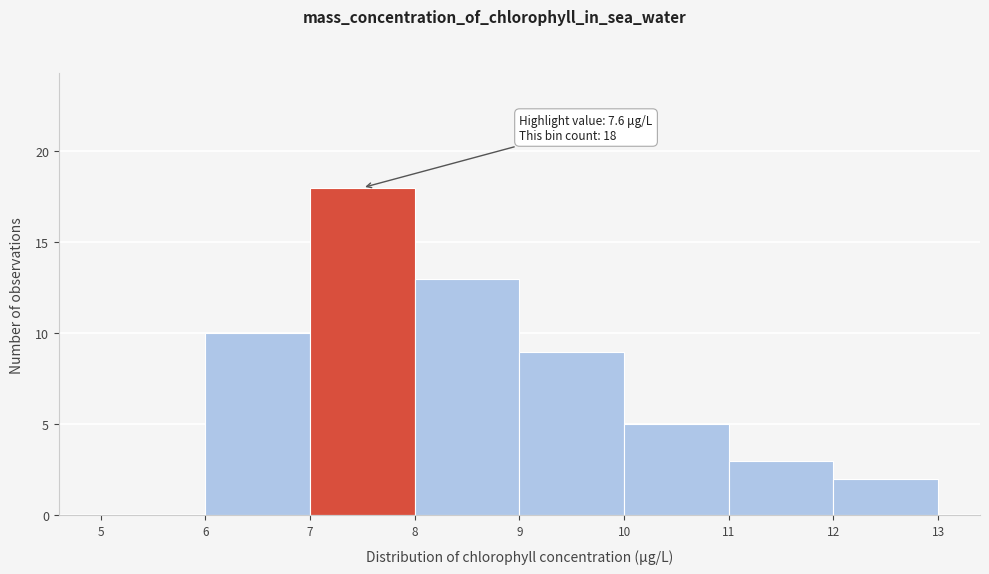

Over which range of the x-axis is the bar tallest?

7 to 8